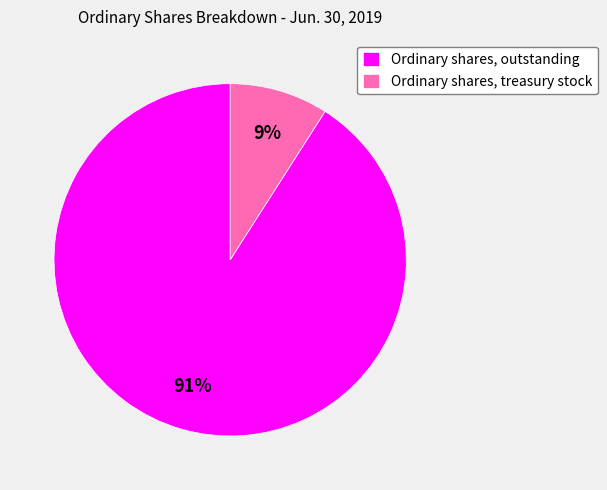

Which slice represents more than half of the pie?

Ordinary shares, outstanding